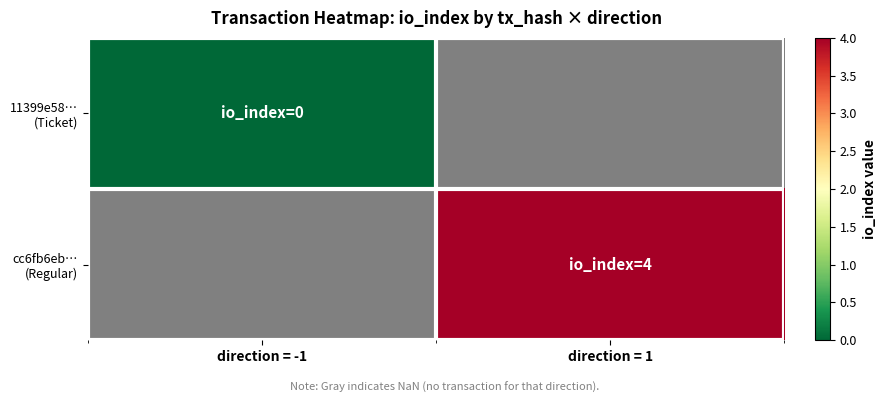

Is the value of cc6fb6eb… (Regular) at direction = -1 greater than the value of 11399e58… (Ticket) at direction = 1?

No